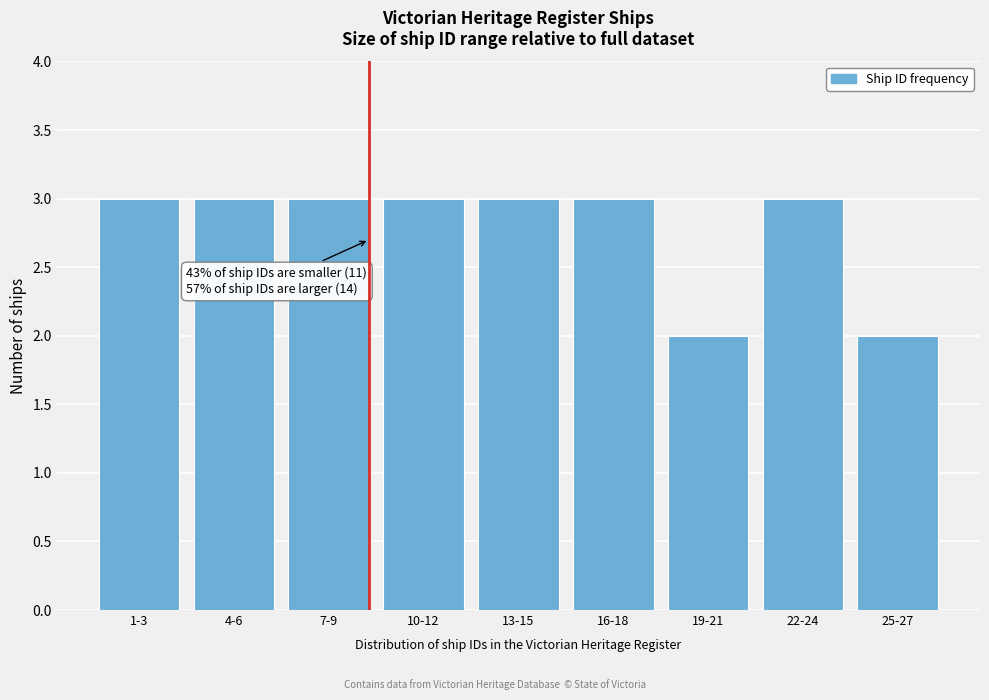

Reading left to right, list all the values displayed in this chart.

1-3=3	4-6=3	7-9=3	10-12=3	13-15=3	16-18=3	19-21=2	22-24=3	25-27=2